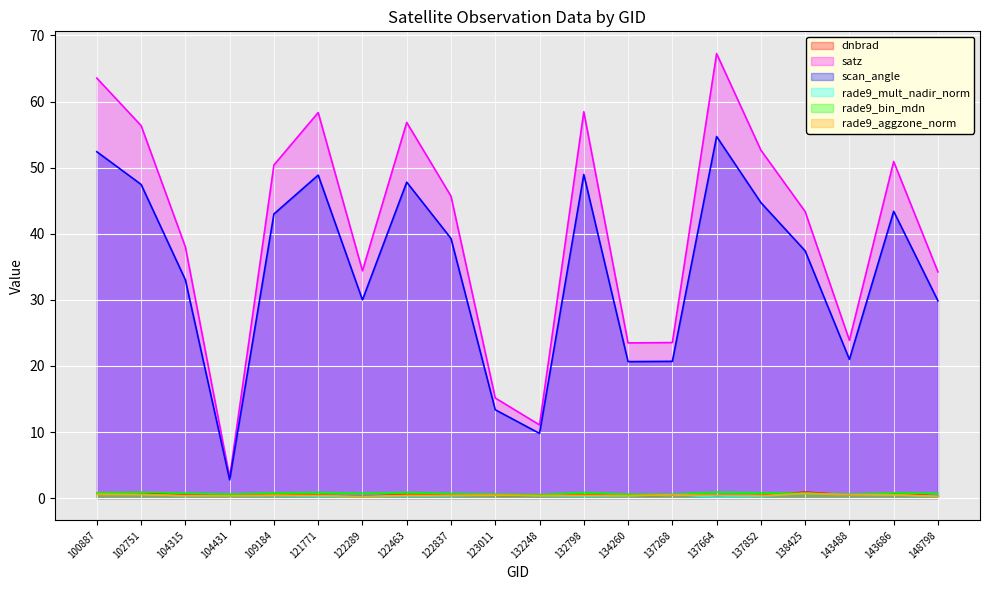

At how many categories does at least one series exceed 6?

19